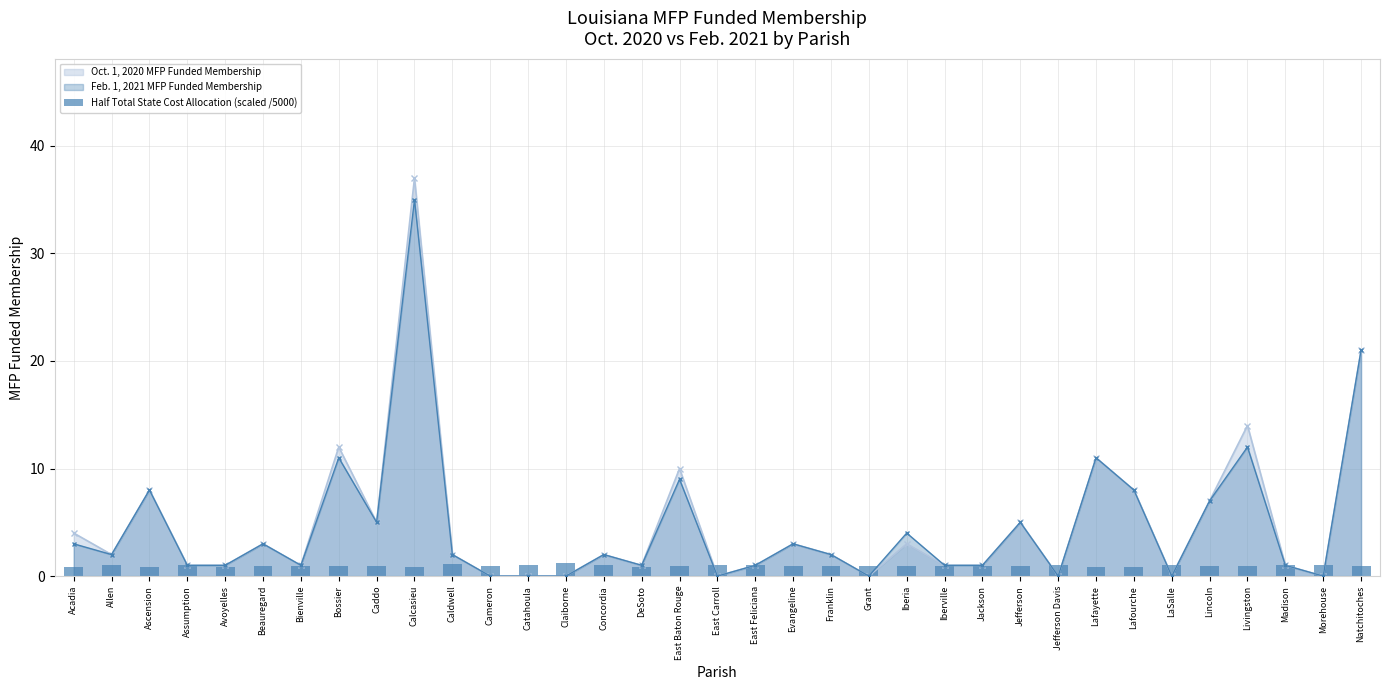

How many bars are there in total?

35